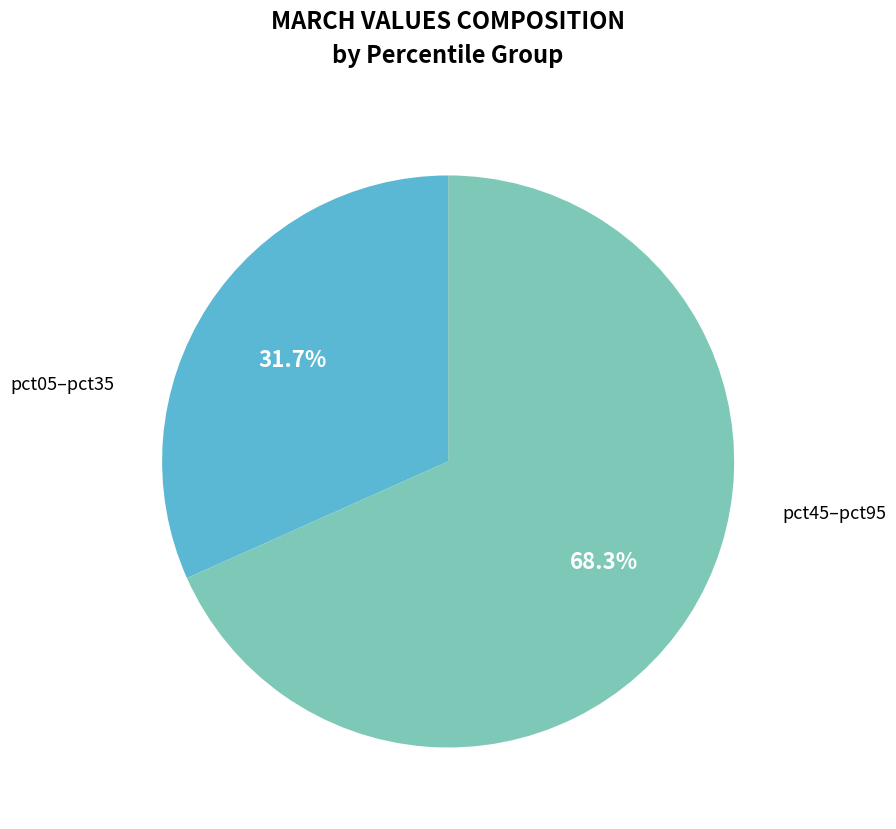

Does pct05–pct35 account for over 50% of the chart?

No